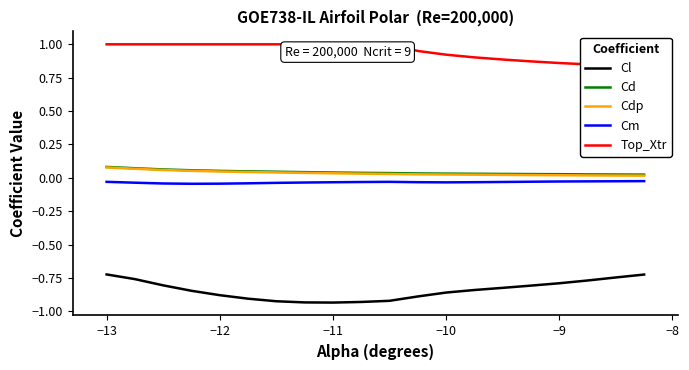

True or false: Cdp and Cl intersect in this chart.

False